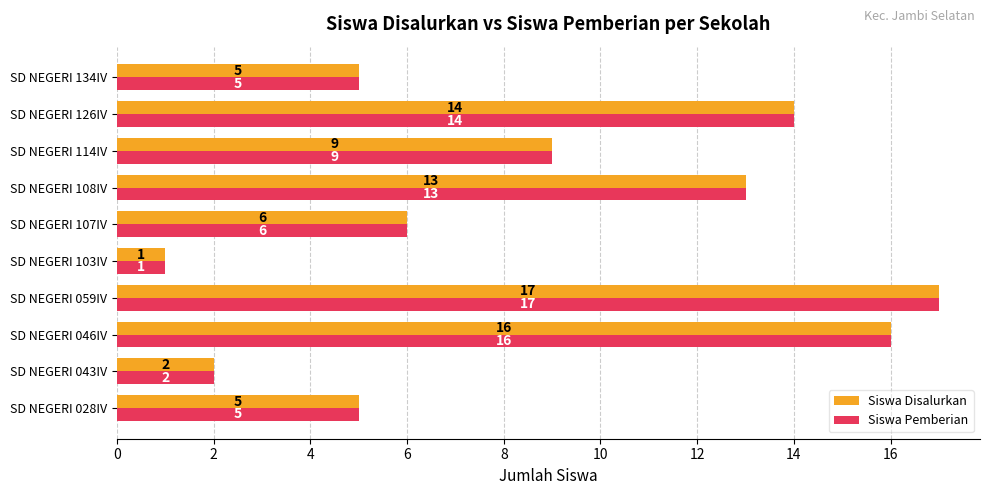

At which label does Siswa Disalurkan reach its minimum?

SD NEGERI 103IV